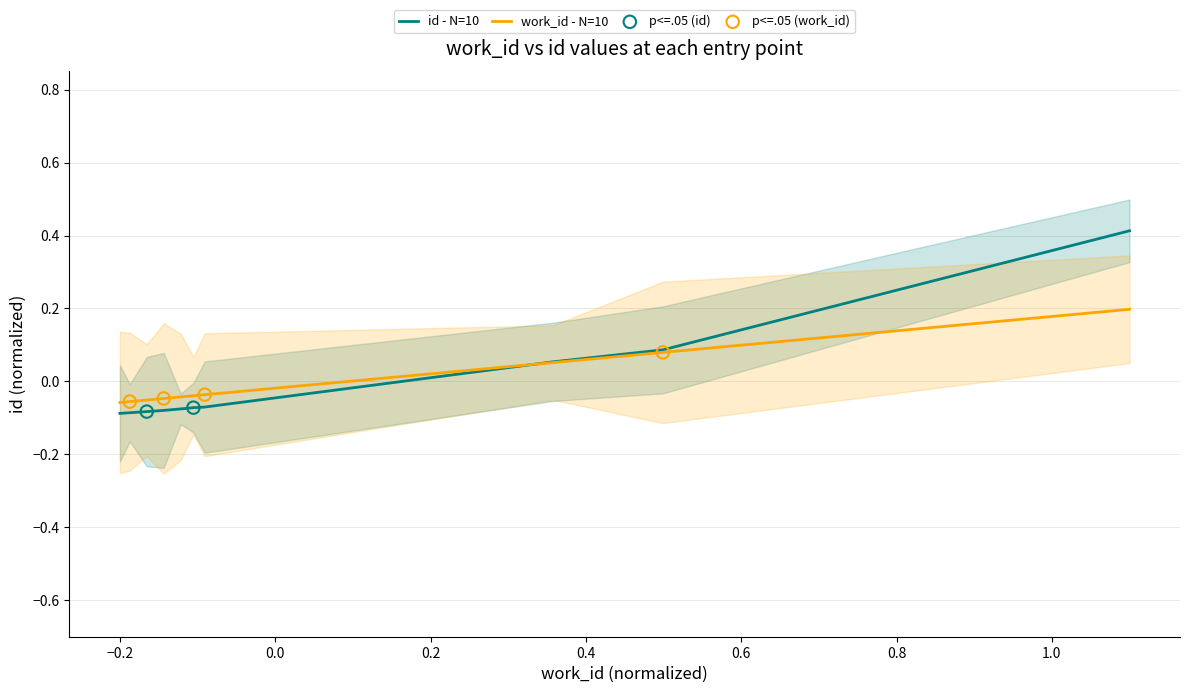

What is the highest value of the id - N=10 series?

0.4